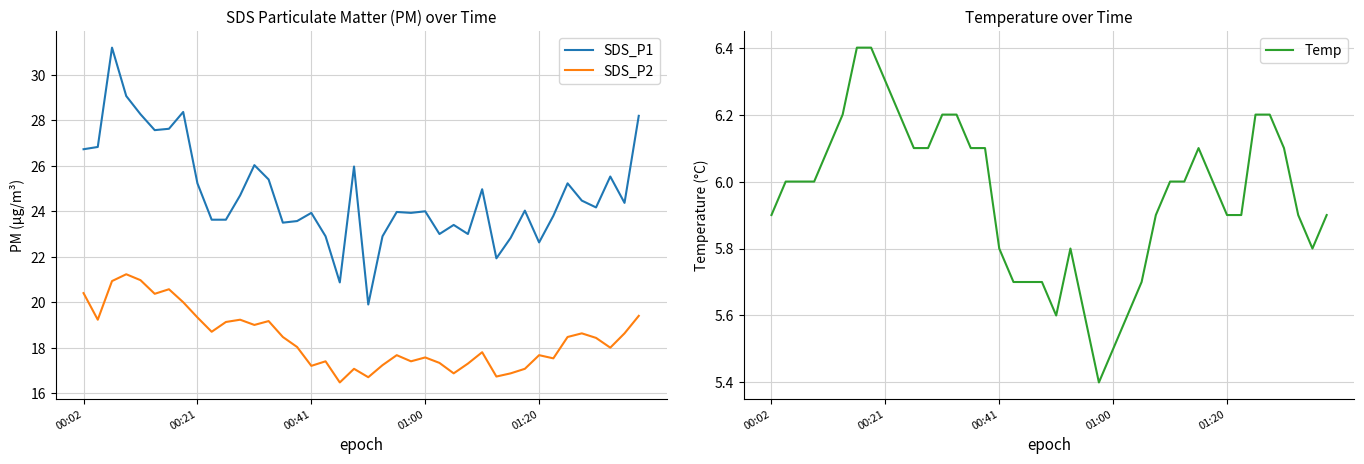

True or false: Temp and SDS_P1 cross at least once.

False